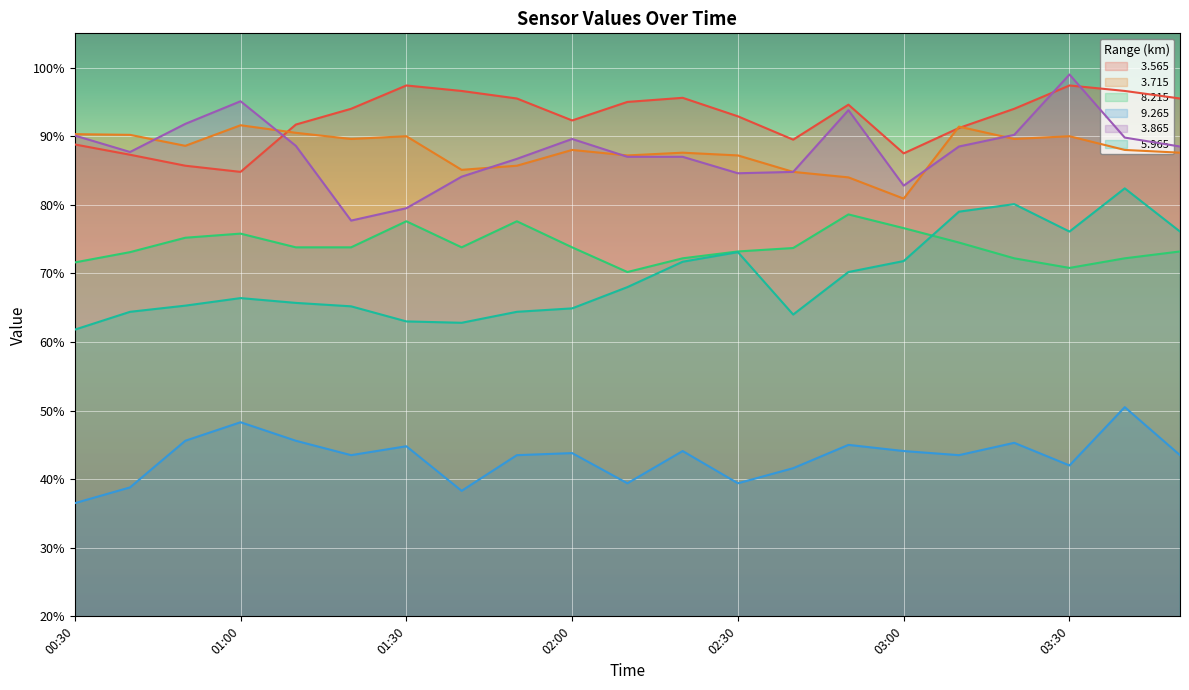

At how many categories does at least one series exceed 87?

21